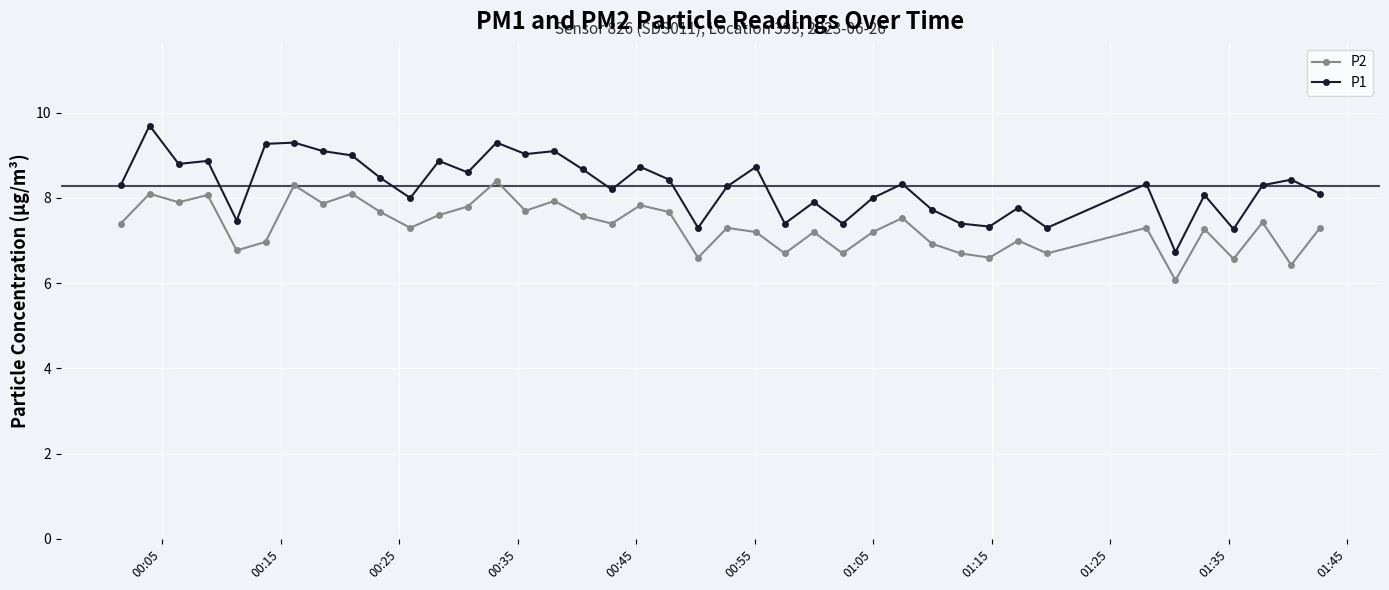

True or false: P2 has more than 2 interior local peaks.

True